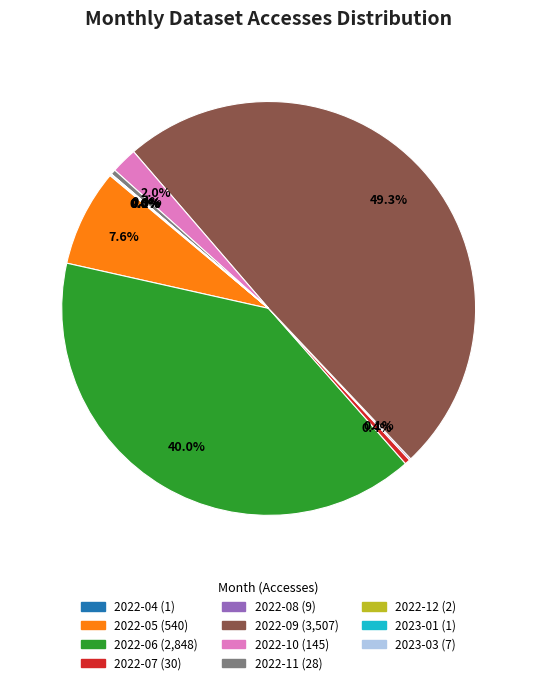

Does 2022-05 account for over 50% of the chart?

No